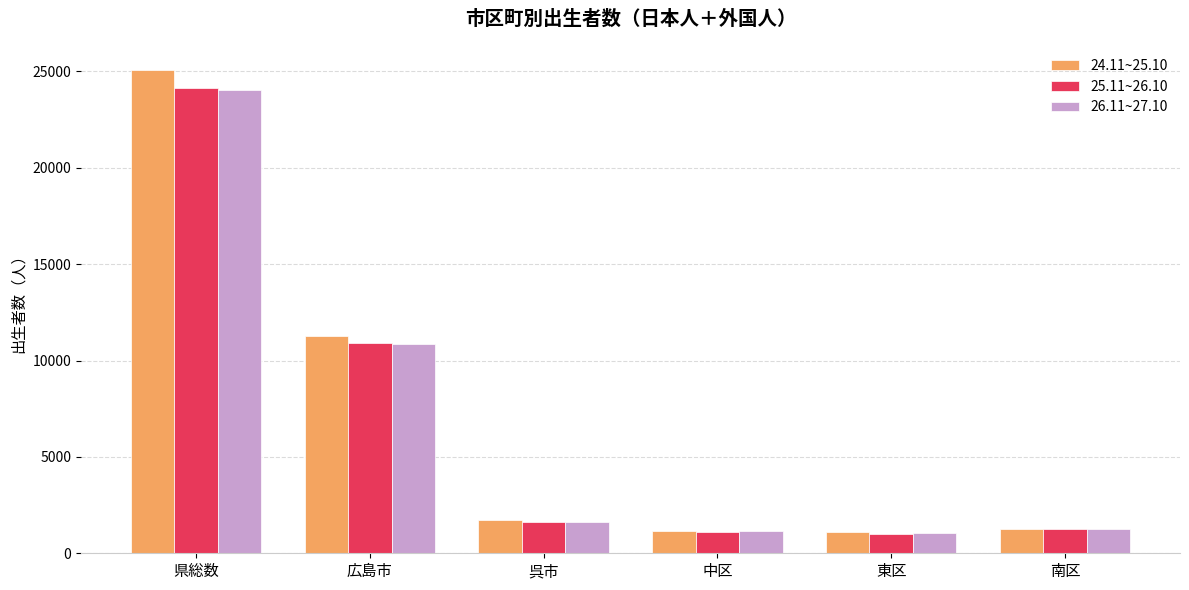

The 24.11~25.10 series shows 1171 at 中区. True or false?

True